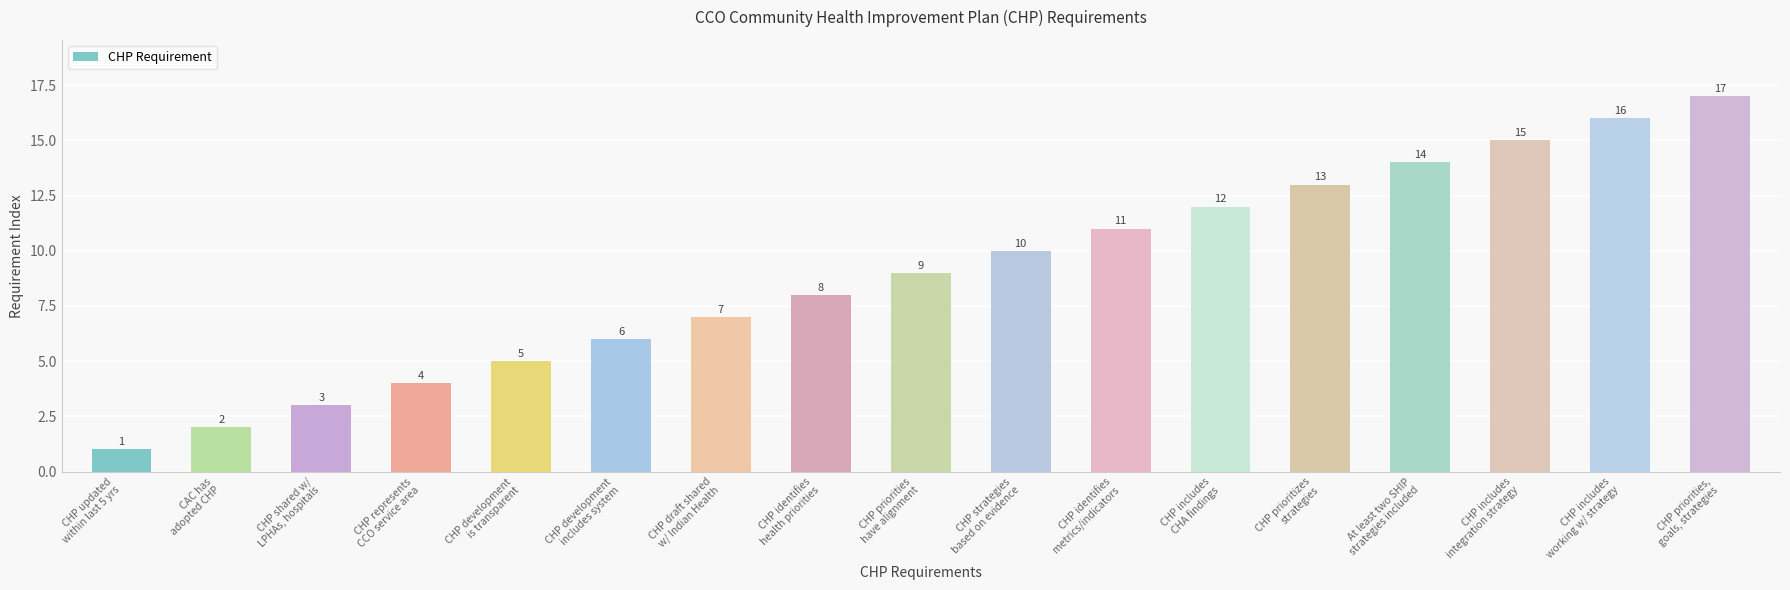

How many distinct data groups are displayed?

1